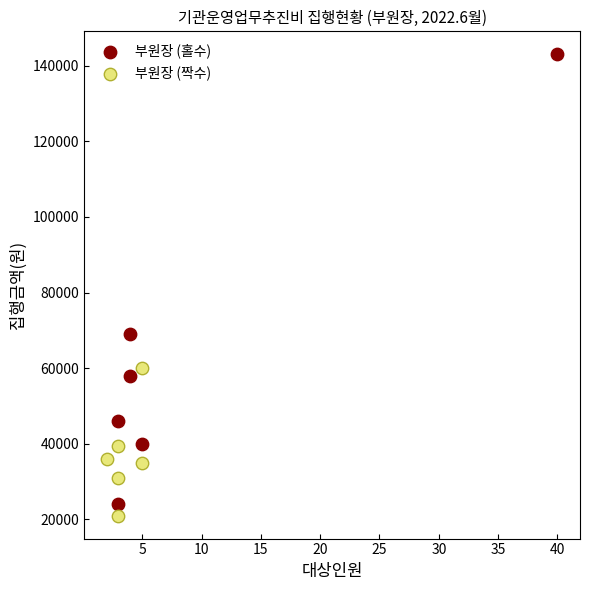

Which series has the widest spread of Y values?

부원장 (홀수)